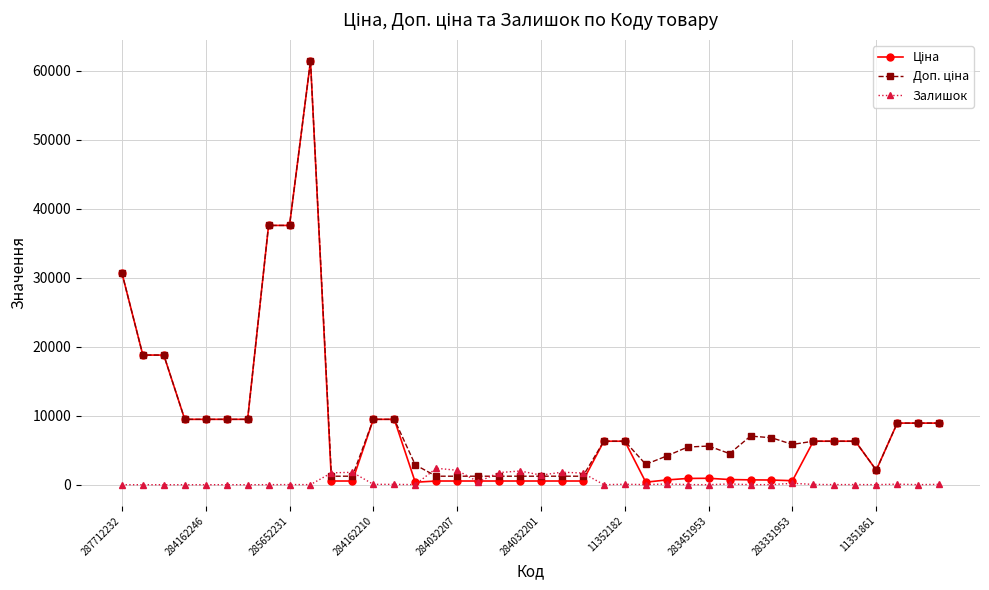

What is the difference between the maximum and minimum values in the Залишок series?

2388.0